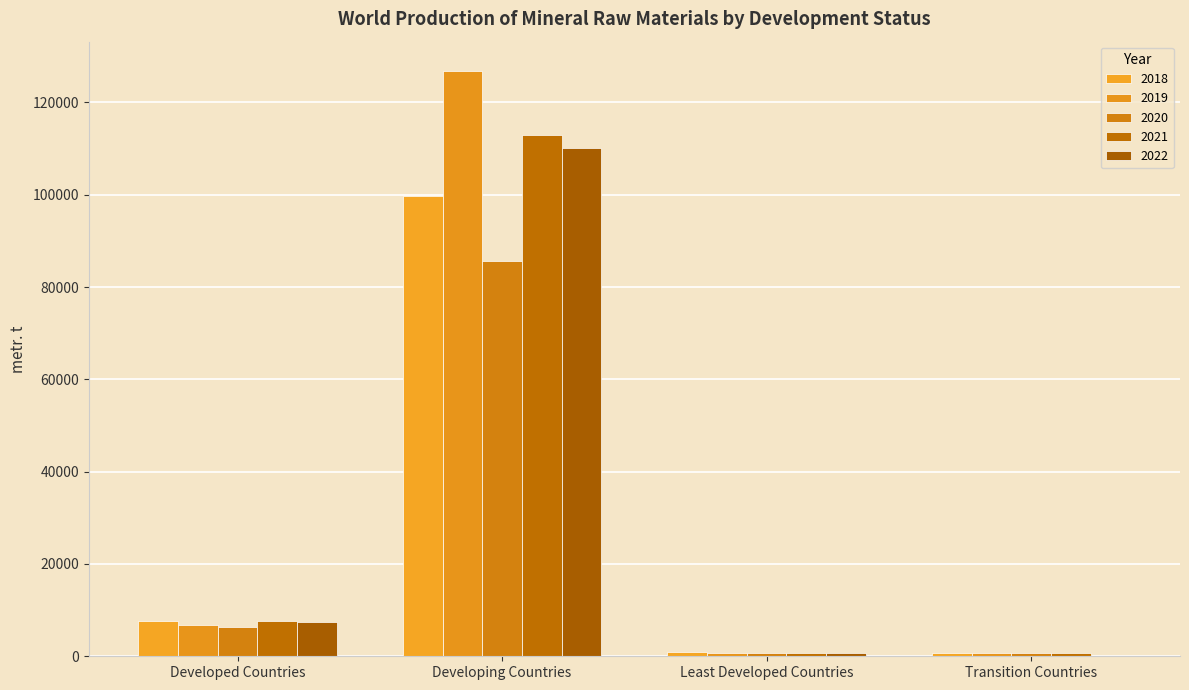

Reading right to left, extract all data points from this chart.

2018: 669	899	99755	7700
2019: 659	671	126831	6800
2020: 617	809	85682	6400
2021: 648	686	112925	7650
2022: 0	760	110100	7349